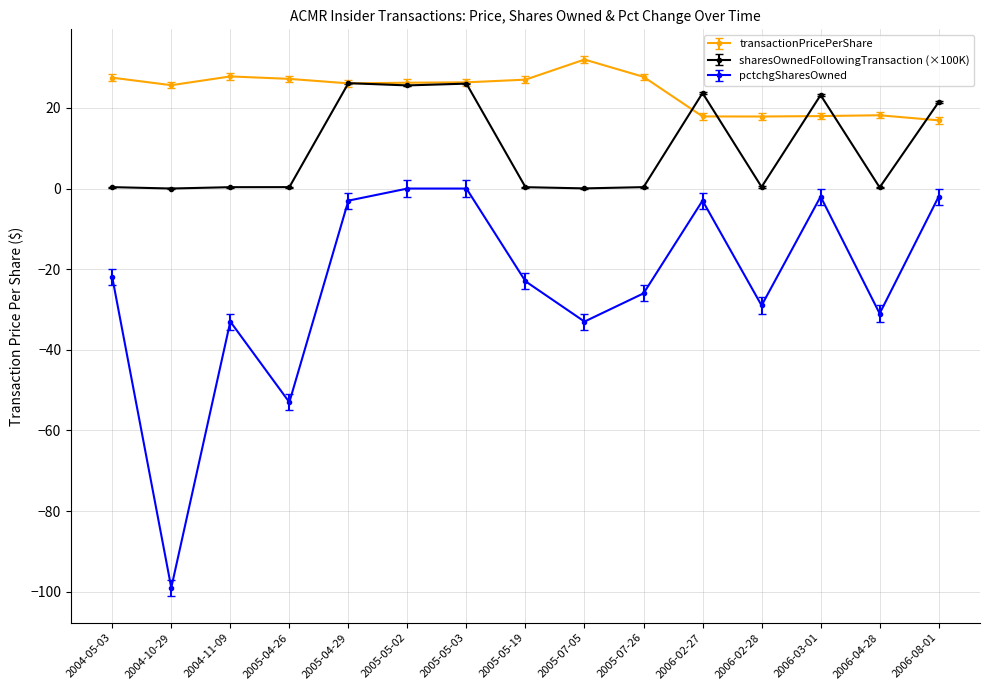

What are all the series names shown in the legend?

transactionPricePerShare, sharesOwnedFollowingTransaction (×100K), pctchgSharesOwned